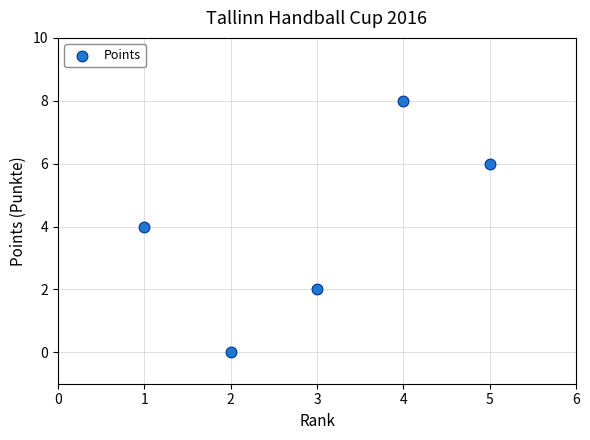

What is the range of Y values (max minus min)?

8